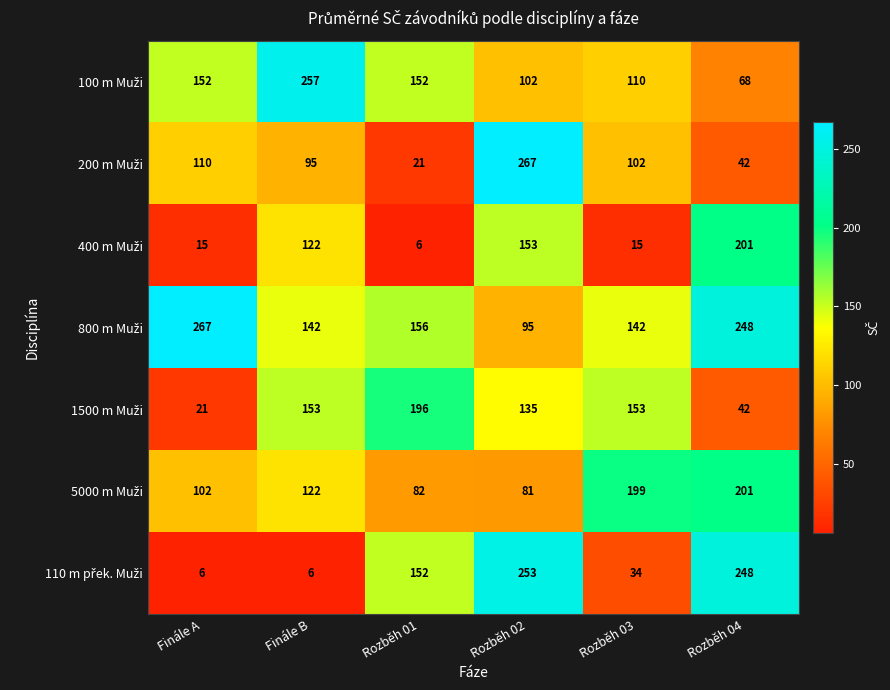

What is the total value across all series at Finále A?

673